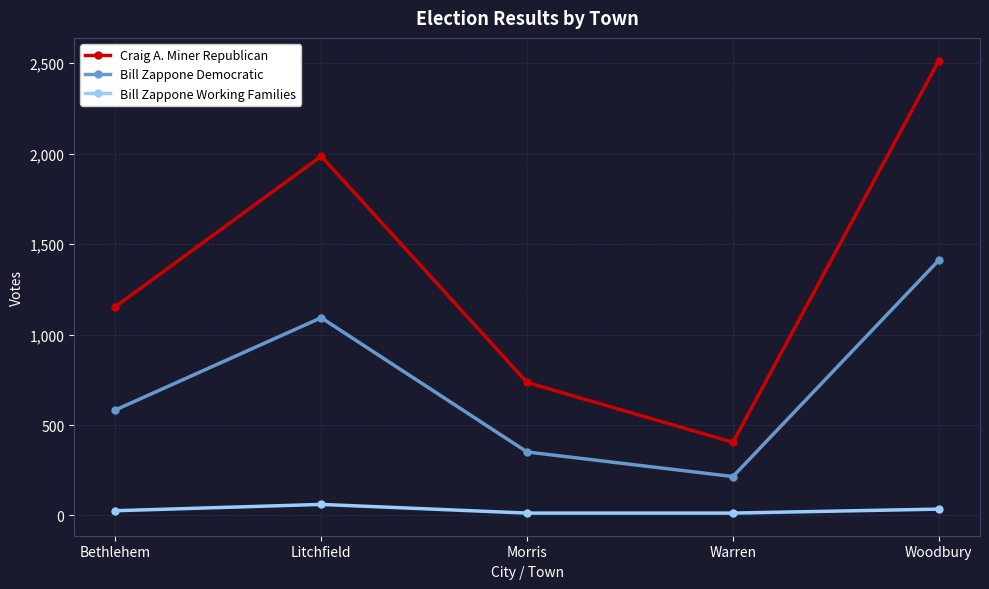

True or false: Craig A. Miner Republican and Bill Zappone Working Families intersect in this chart.

False